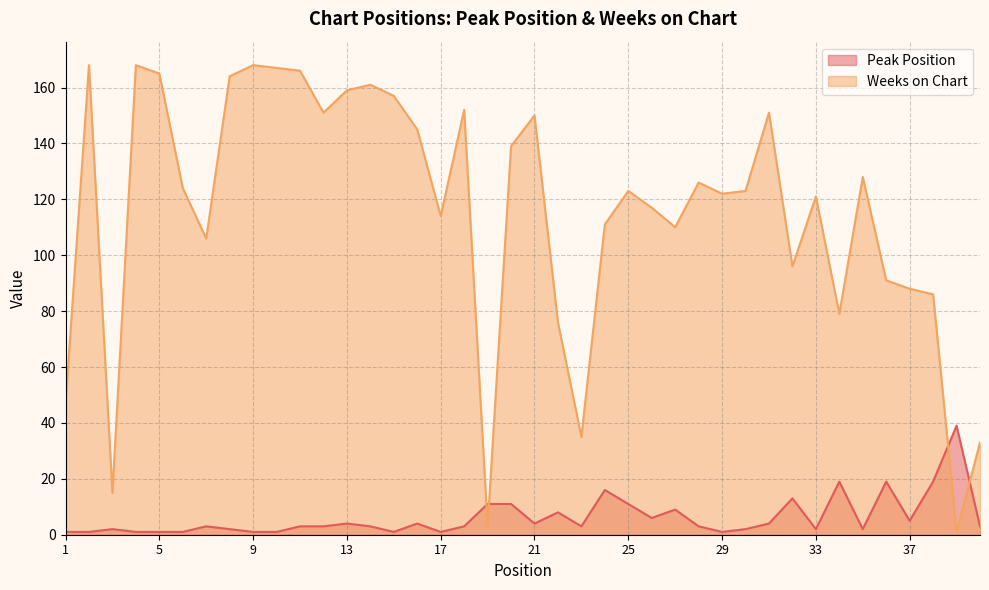

At which category is the sum across all series the highest?

2